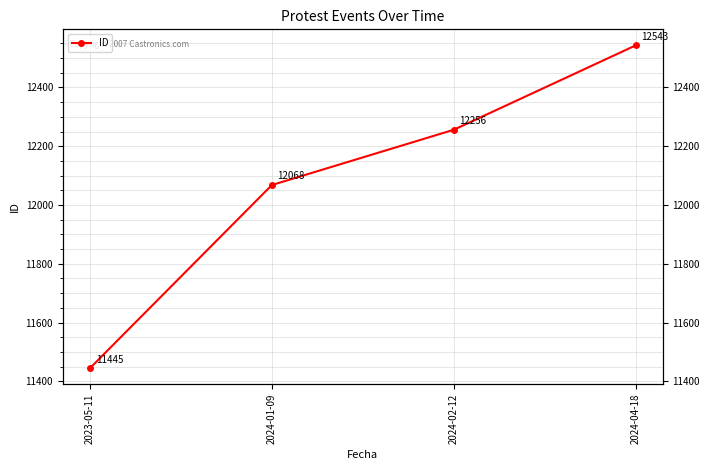

How many data points are less than 12256?

2